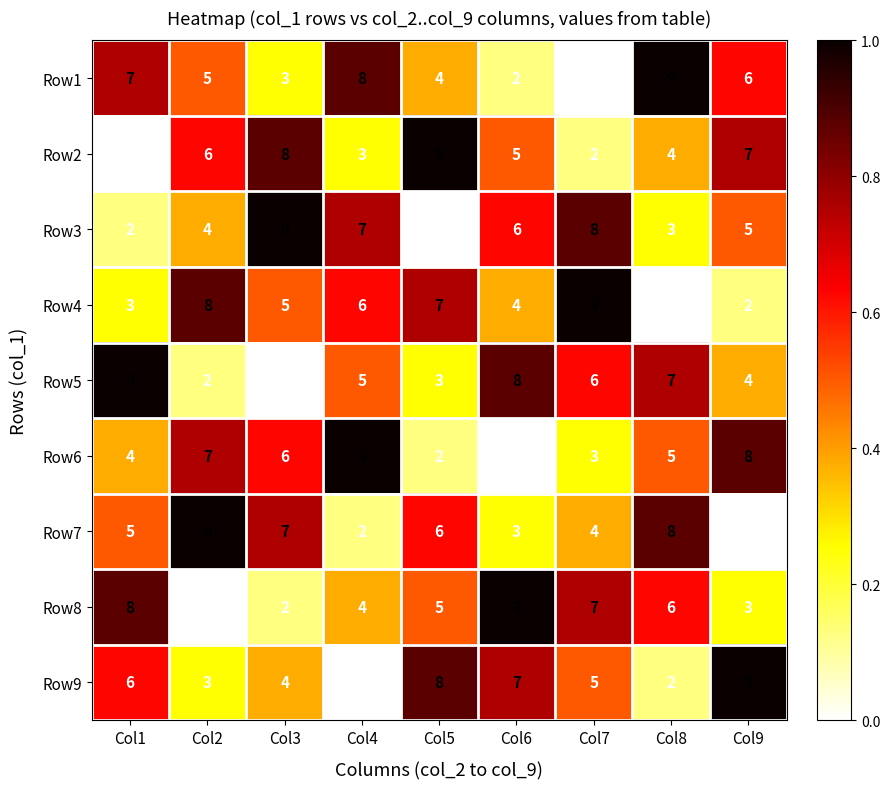

Between Col2 and Col6, which series saw the biggest shift?

Row8